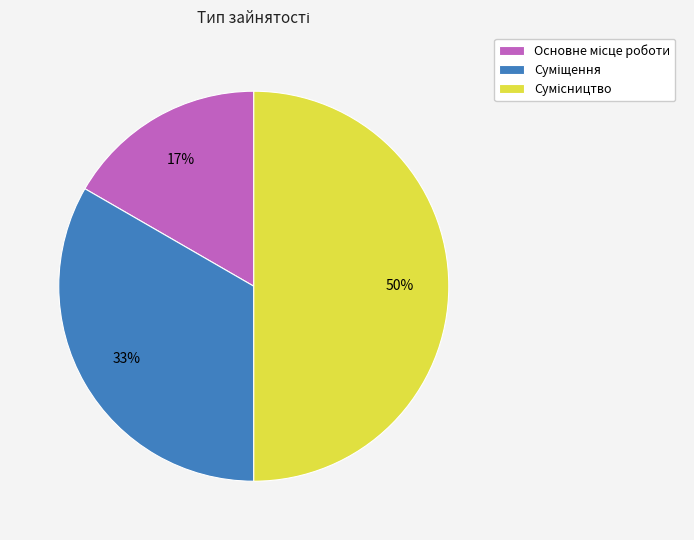

To the nearest percent, what is the average slice percentage?

33%